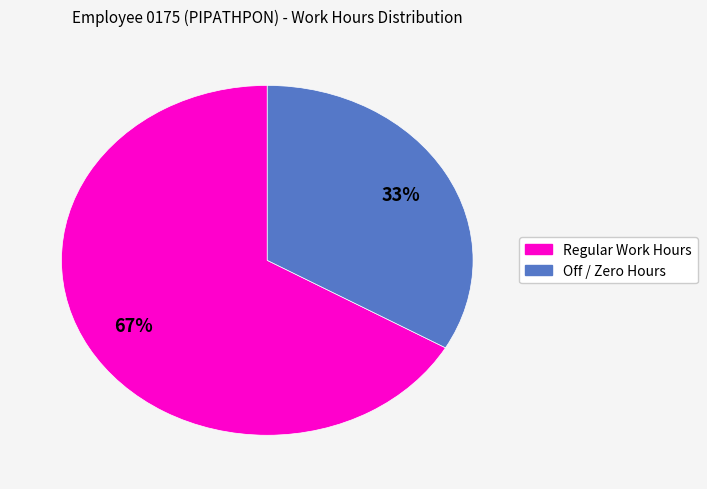

To the nearest percent, what is the average slice percentage?

50%